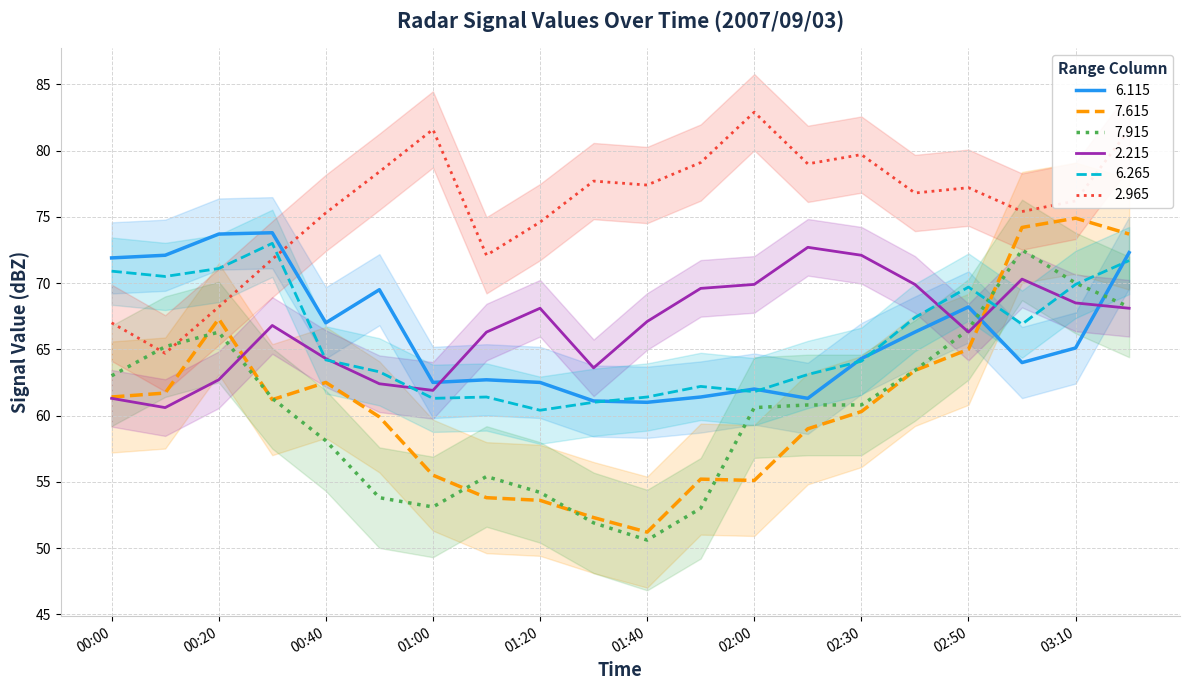

List the series in order of their peak value, lowest first.

7.915, 2.215, 6.265, 6.115, 7.615, 2.965